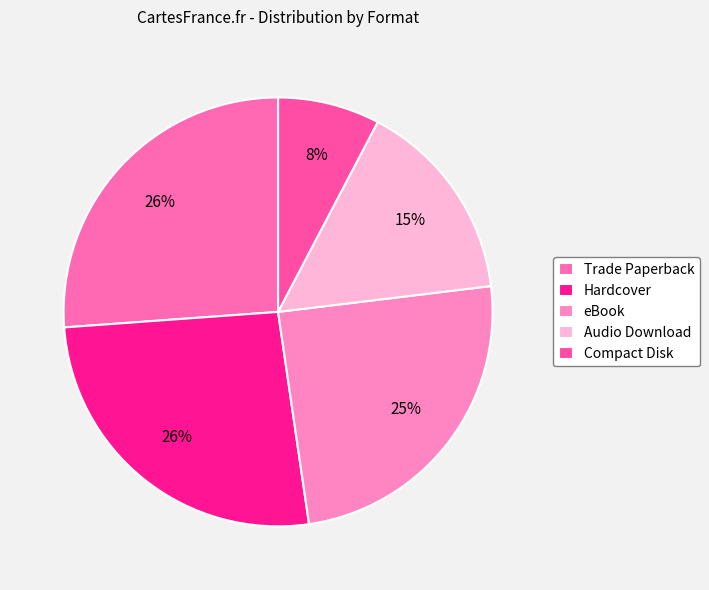

Which category has the smallest portion of the pie?

Compact Disk